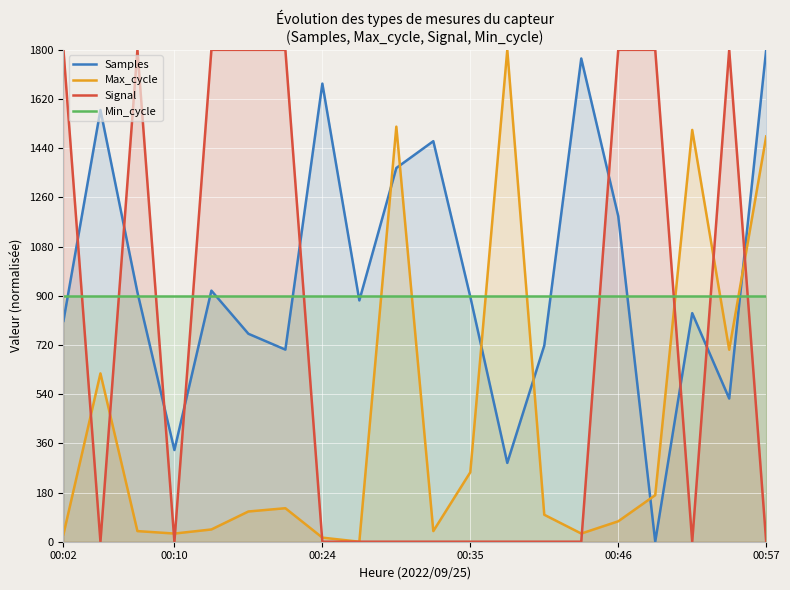

What is the maximum value shown in the chart?

1800.0